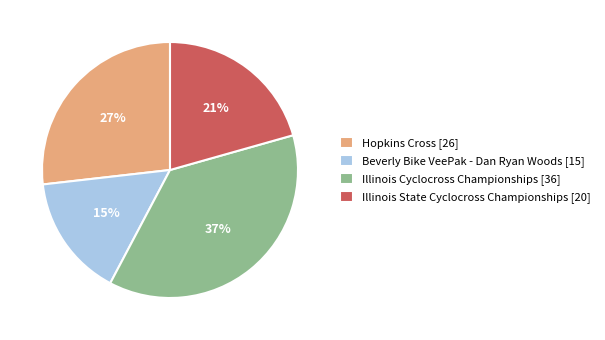

Combined, do Illinois State Cyclocross Championships [20] and Illinois Cyclocross Championships [36] account for over 50%?

Yes